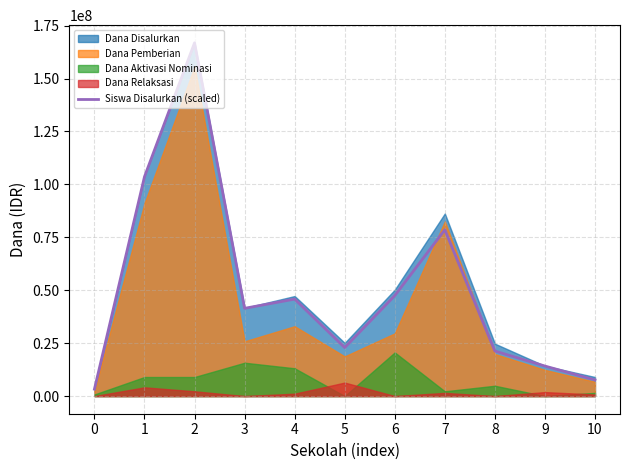

List the labels in order of value, smallest first.

0, 10, 9, 8, 5, 3, 4, 6, 7, 1, 2